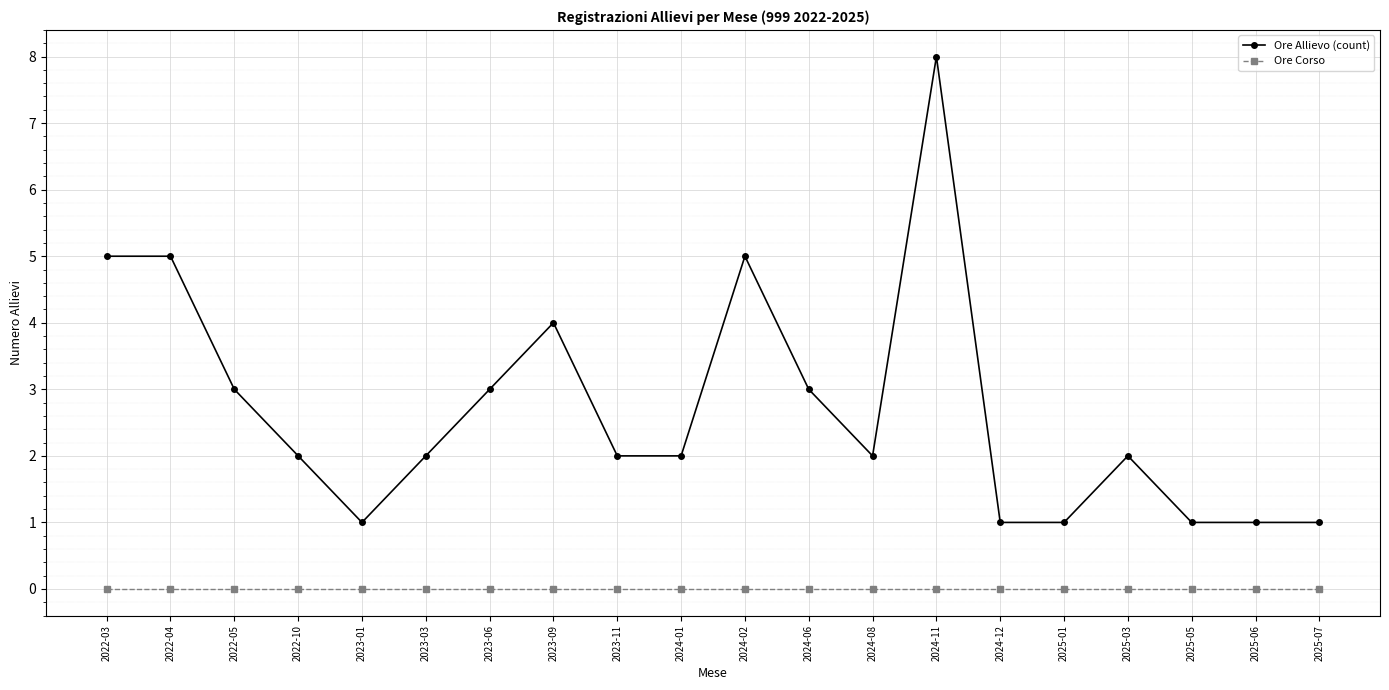

Rank the series by their average value, from lowest to highest.

Ore Corso, Ore Allievo (count)